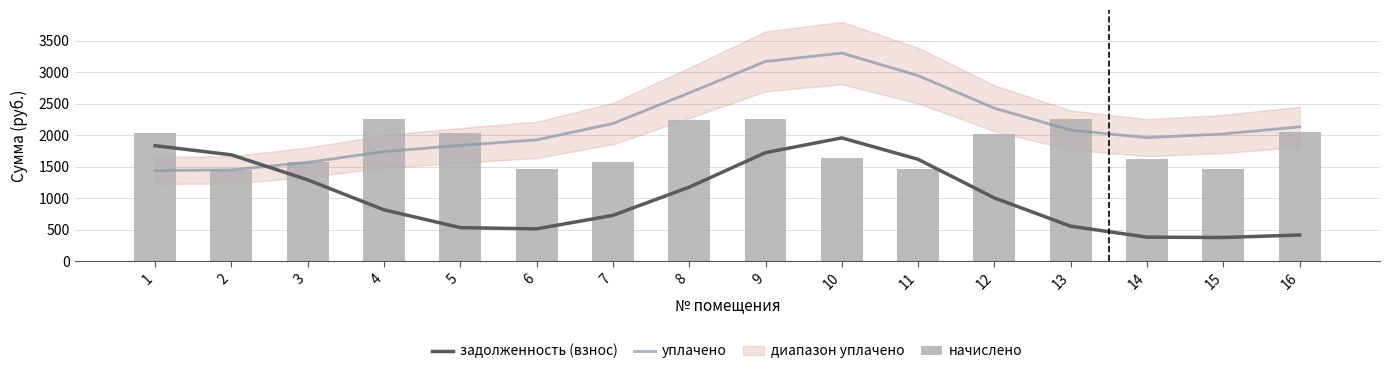

How many data points in уплачено are less than 2079?

8